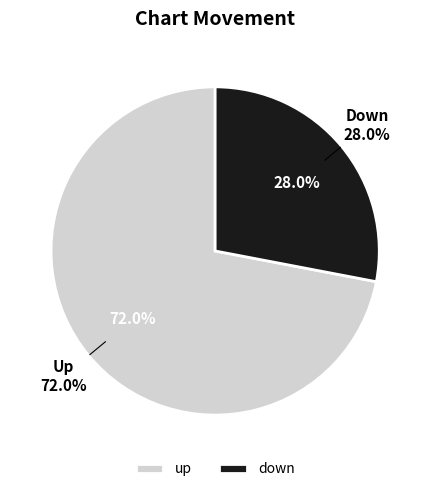

Rank the categories by value from highest to lowest.

up, down